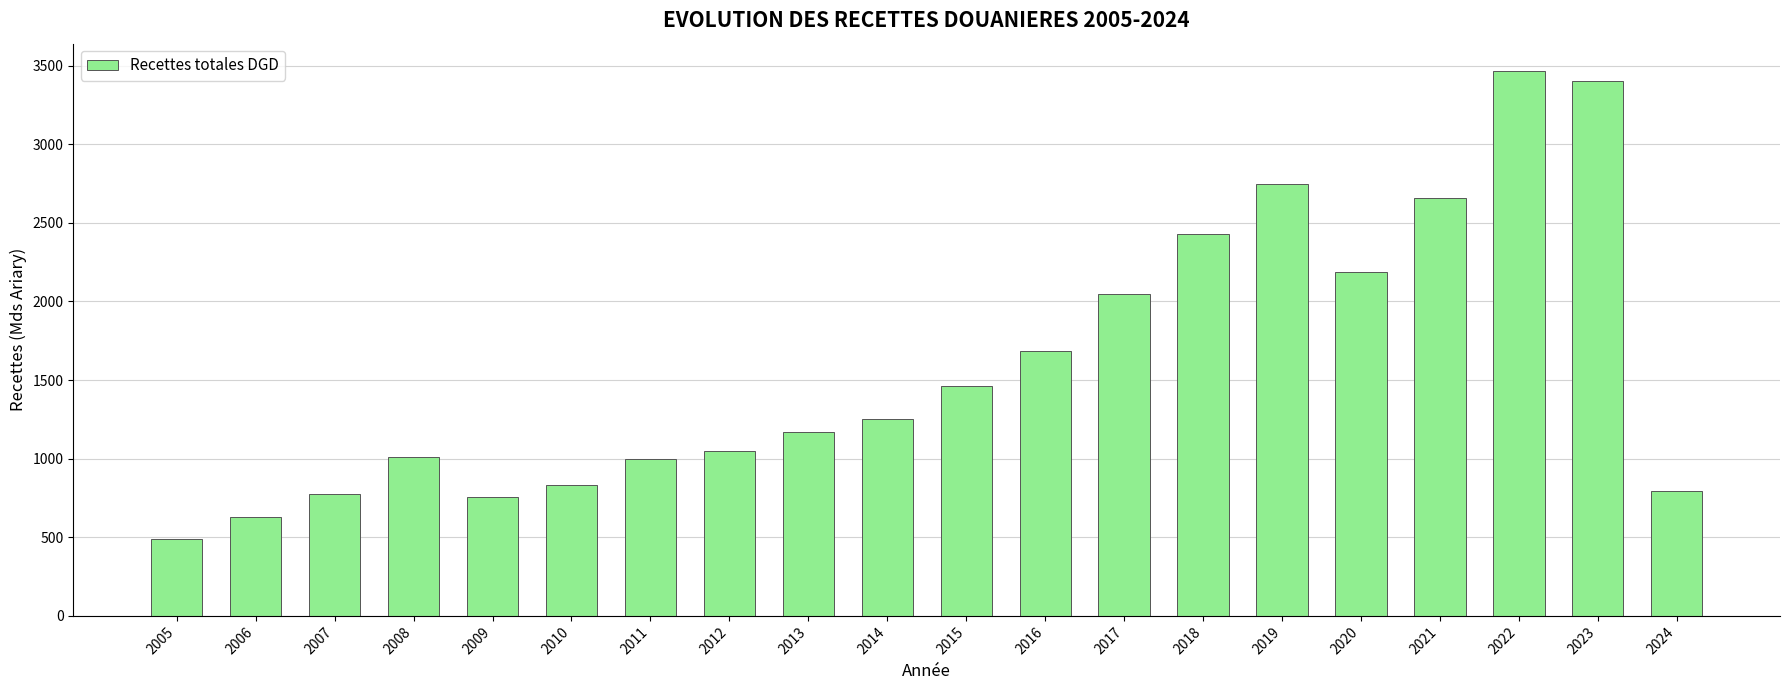

What is the value of the 12th bar from the left?

1682.7